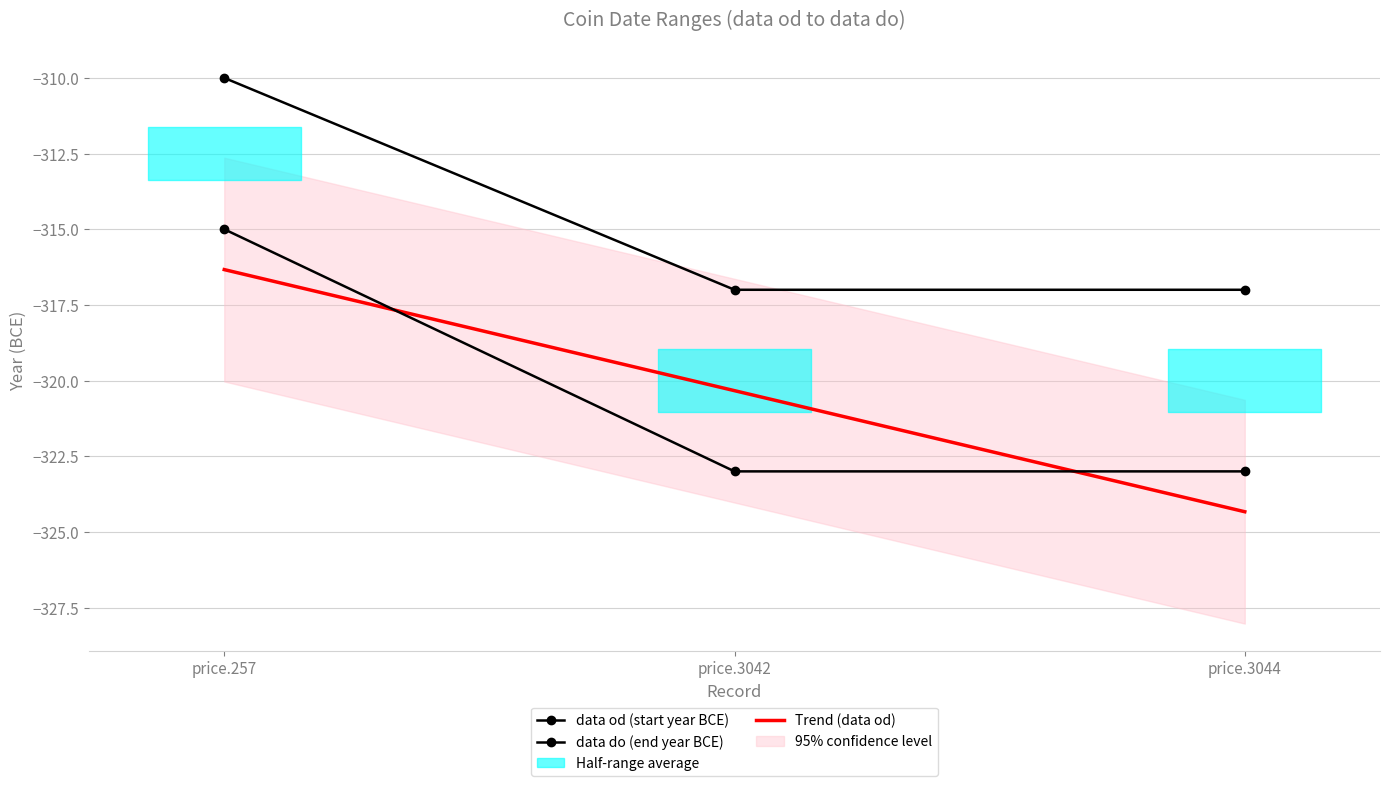

The Trend (data od) series shows -129.2 at price.3042. True or false?

False